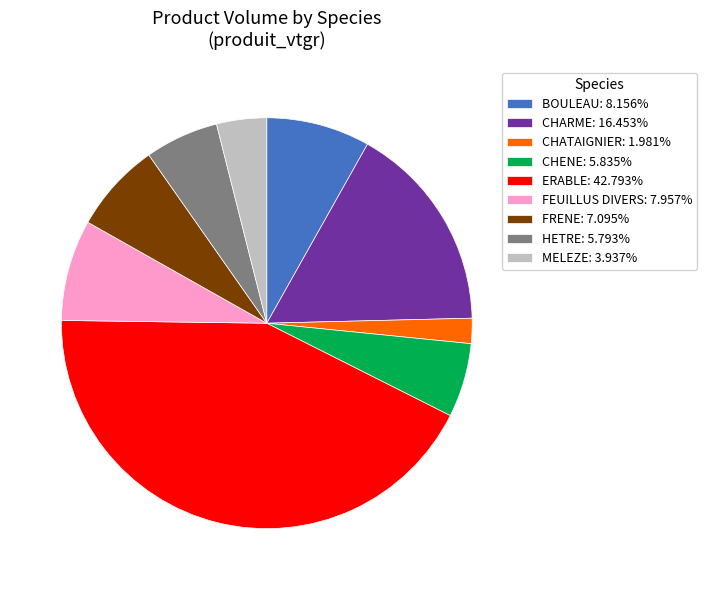

Approximately how many times larger is the value at MELEZE: 3.937% compared to FRENE: 7.095%?

0.6